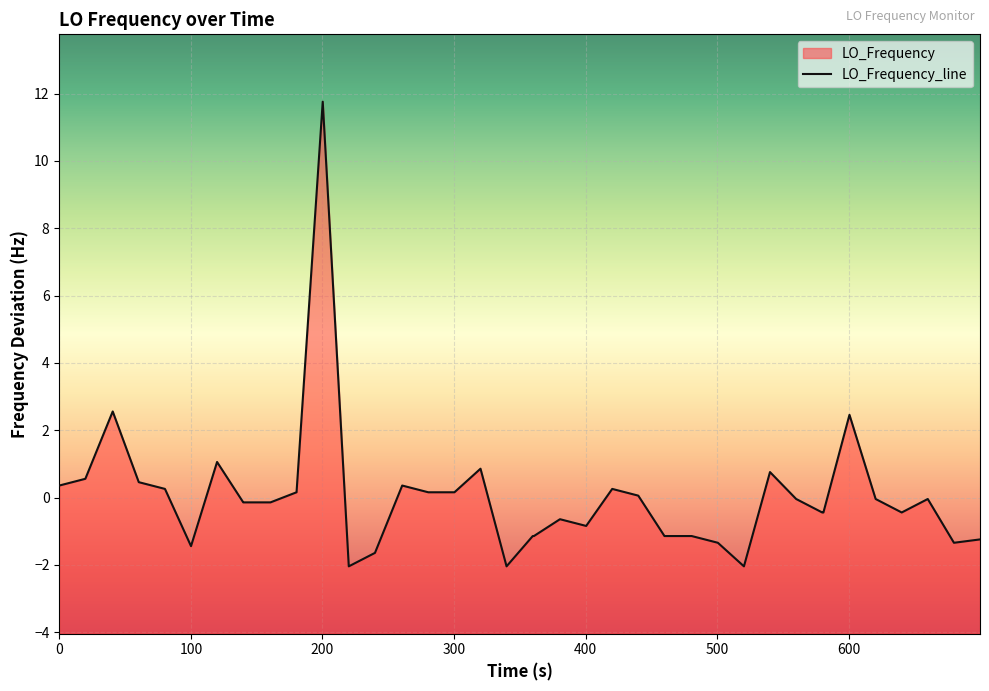

What is the greatest value displayed?

11.8